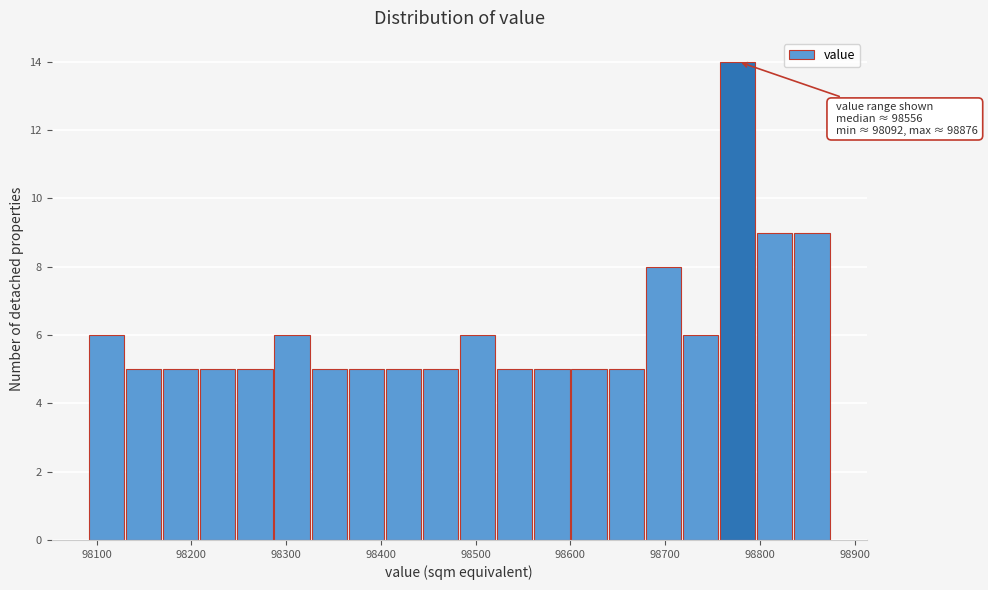

Around what value on the x-axis is the tallest bar? Give the approximate position of its centre, as read against the axis.

98780